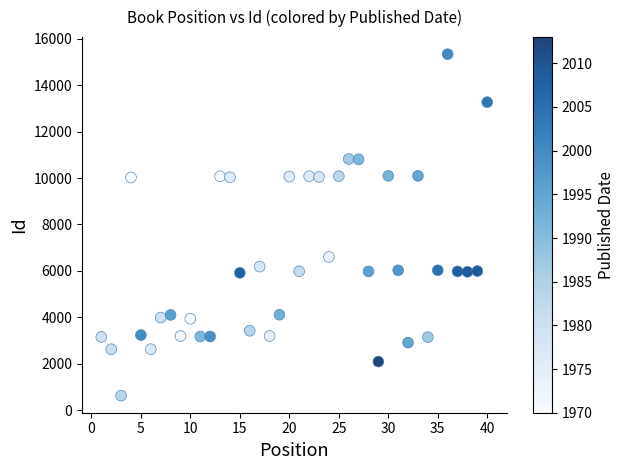

What is the range of Y values (max minus min)?

14712